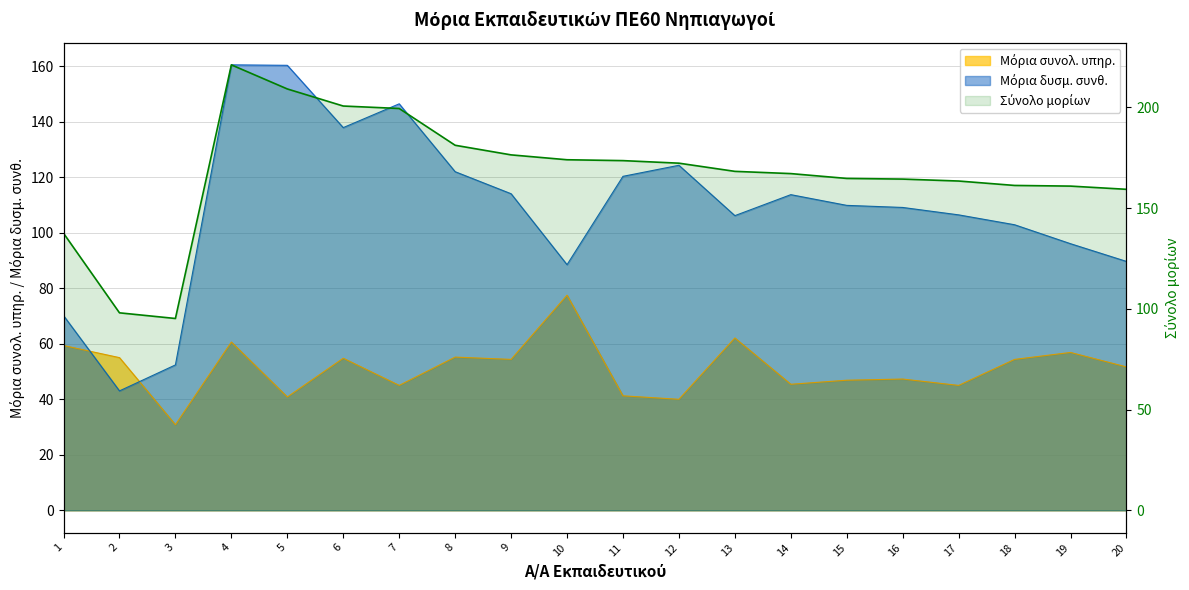

Rank the series by their average value, from highest to lowest.

Σύνολο μορίων, Μόρια δυσμ. συνθ., Μόρια συνολ. υπηρ.